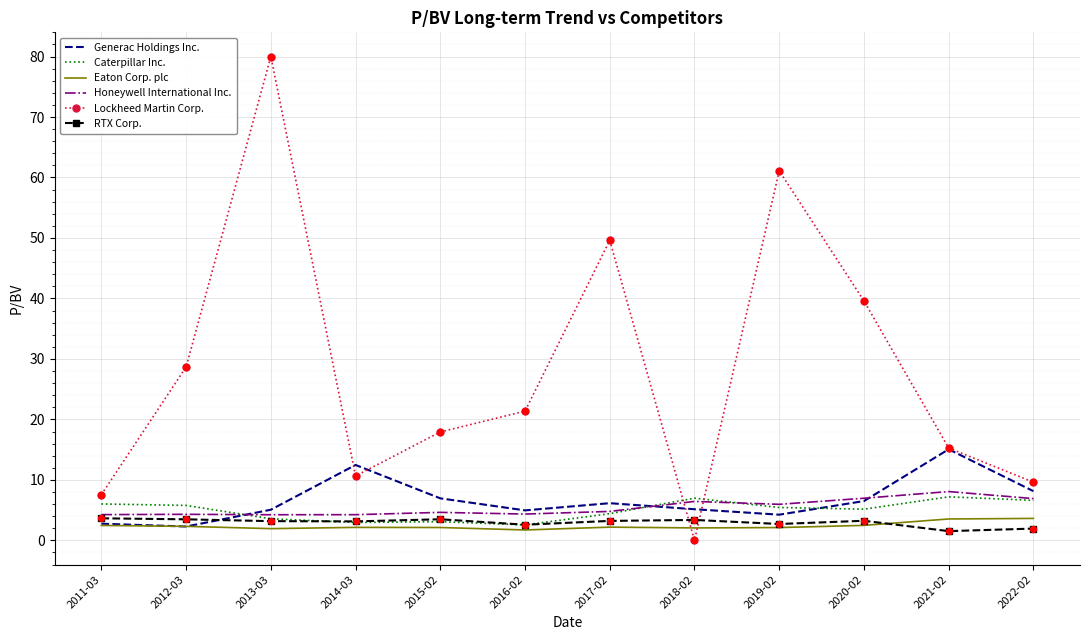

What are all the series names shown in the legend?

Generac Holdings Inc., Caterpillar Inc., Eaton Corp. plc, Honeywell International Inc., Lockheed Martin Corp., RTX Corp.